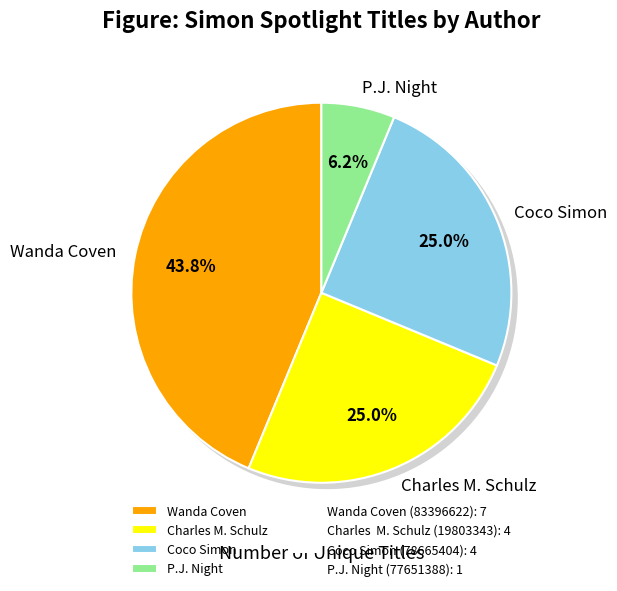

Rank the categories by value from highest to lowest.

Wanda Coven (83396622), Charles  M. Schulz (19803343), Coco Simon (78665404), P.J. Night (77651388)